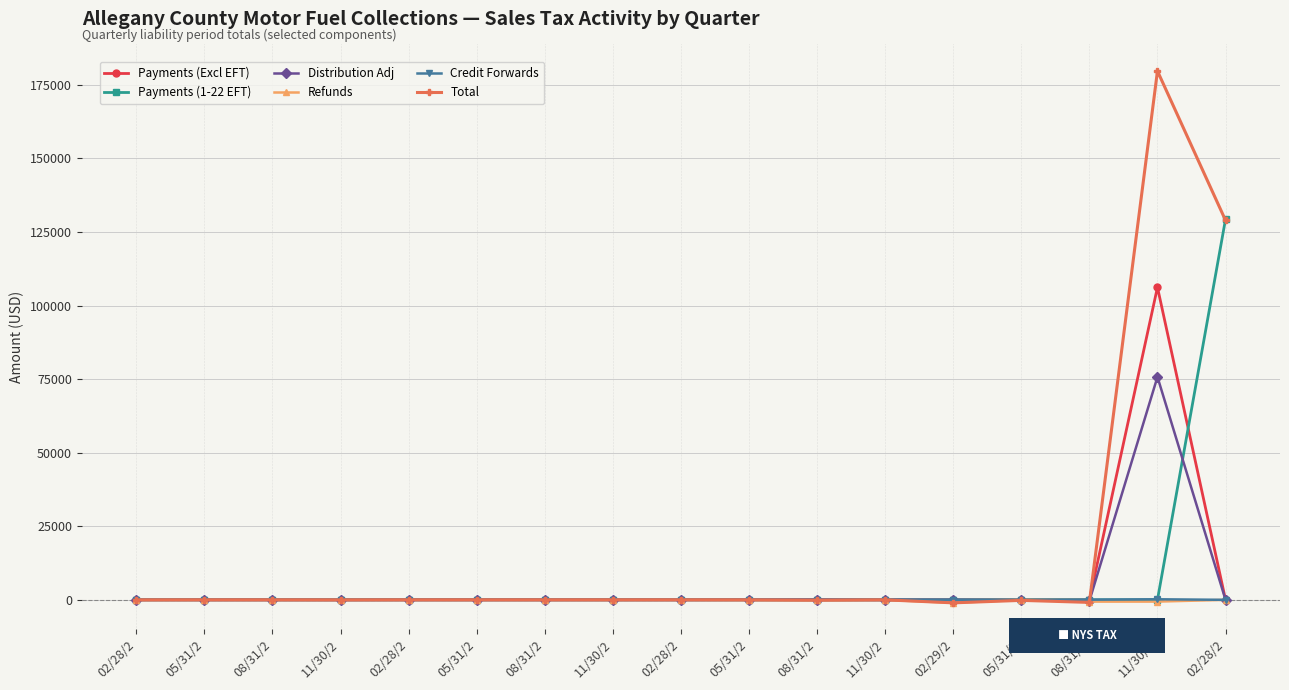

What is the average value of the Credit Forwards series?

10.5